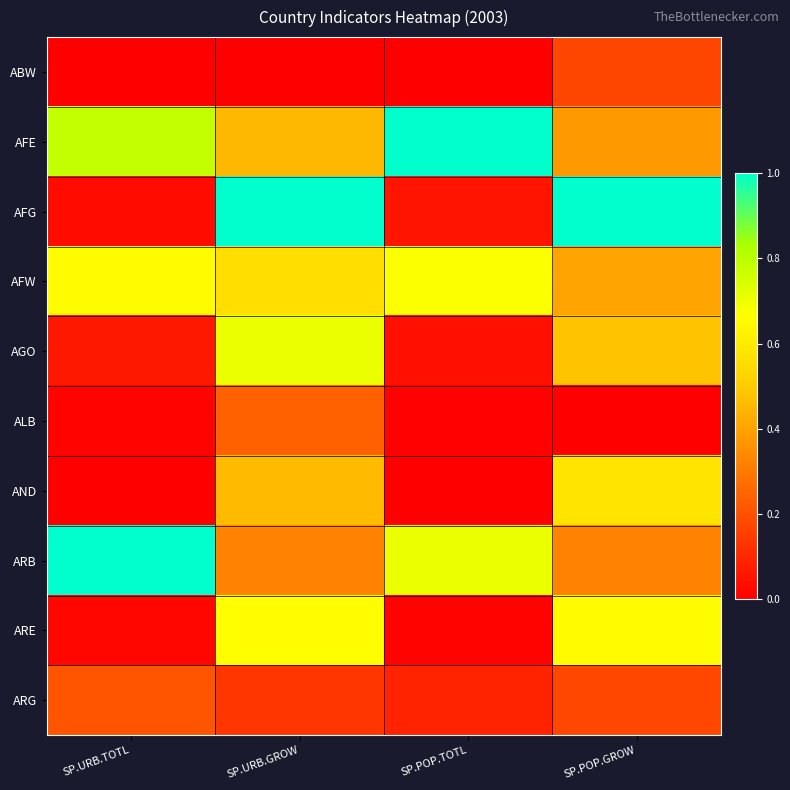

Reading left to right, list all the values displayed in this chart.

ABW: SP.URB.TOTL=0.0	SP.URB.GROW=0.0	SP.POP.TOTL=0.0	SP.POP.GROW=0.2
AFE: SP.URB.TOTL=0.8	SP.URB.GROW=0.5	SP.POP.TOTL=1.0	SP.POP.GROW=0.4
AFG: SP.URB.TOTL=0.0	SP.URB.GROW=1.0	SP.POP.TOTL=0.1	SP.POP.GROW=1.0
AFW: SP.URB.TOTL=0.7	SP.URB.GROW=0.6	SP.POP.TOTL=0.7	SP.POP.GROW=0.4
AGO: SP.URB.TOTL=0.1	SP.URB.GROW=0.7	SP.POP.TOTL=0.0	SP.POP.GROW=0.5
ALB: SP.URB.TOTL=0.0	SP.URB.GROW=0.2	SP.POP.TOTL=0.0	SP.POP.GROW=0.0
AND: SP.URB.TOTL=0.0	SP.URB.GROW=0.5	SP.POP.TOTL=0.0	SP.POP.GROW=0.6
ARB: SP.URB.TOTL=1.0	SP.URB.GROW=0.3	SP.POP.TOTL=0.7	SP.POP.GROW=0.3
ARE: SP.URB.TOTL=0.0	SP.URB.GROW=0.7	SP.POP.TOTL=0.0	SP.POP.GROW=0.7
ARG: SP.URB.TOTL=0.2	SP.URB.GROW=0.1	SP.POP.TOTL=0.1	SP.POP.GROW=0.2